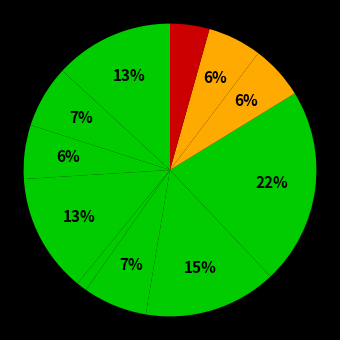

Which slice is the largest?

Плов с мясом